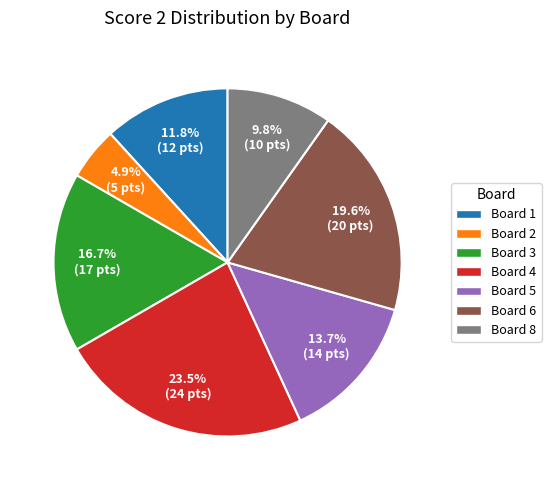

Does any single category account for the majority?

No